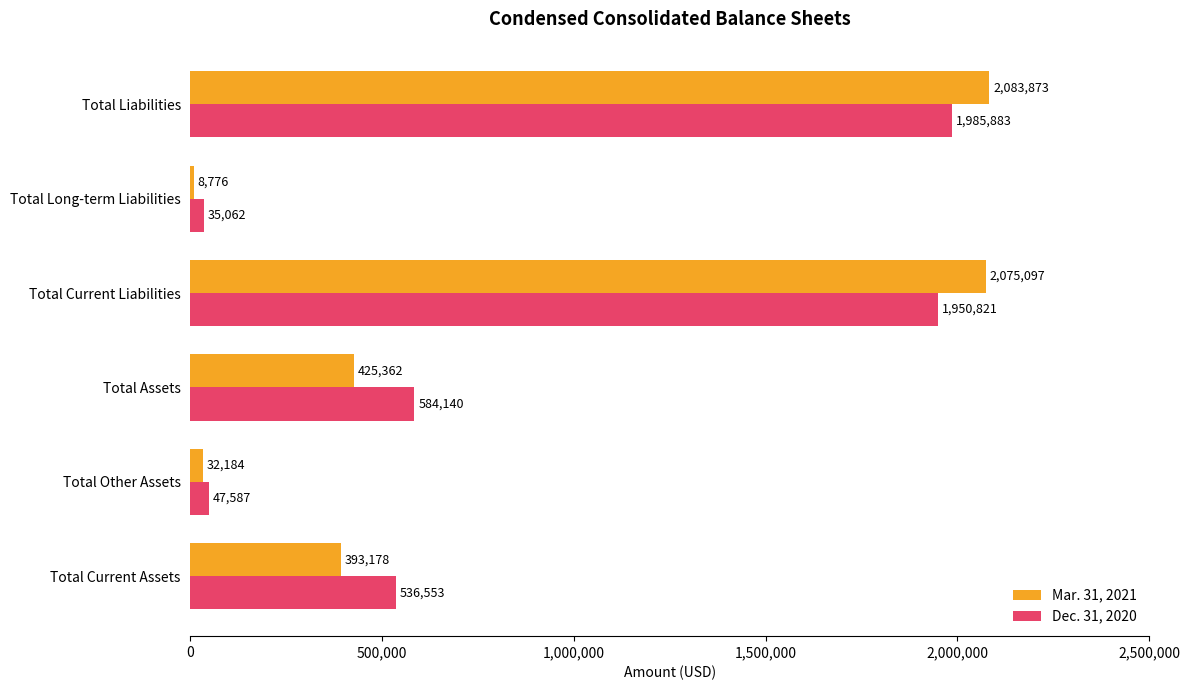

What is the difference between the maximum and second lowest values in the Dec. 31, 2020 series?

1938296